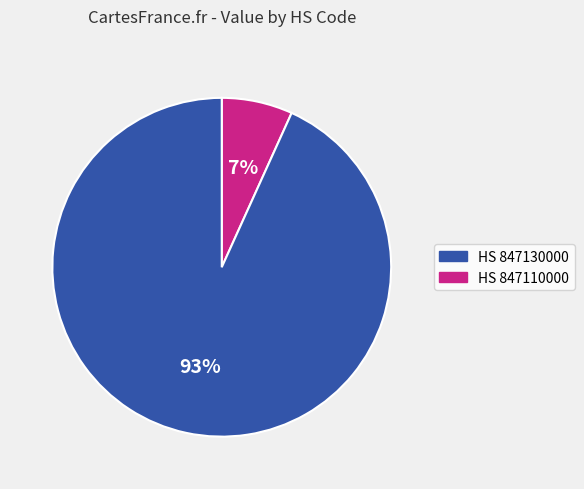

Is there any slice that represents more than half of the pie?

Yes